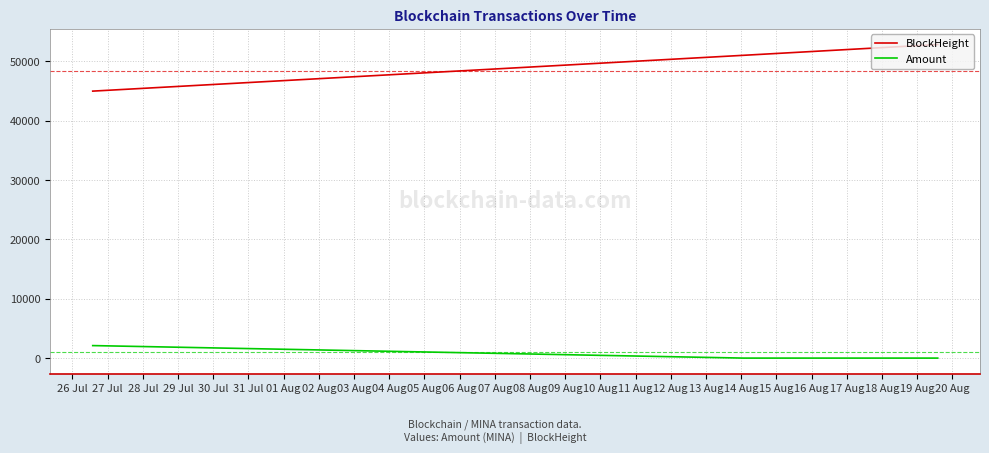

What is the sum of all Amount values?

4254.9